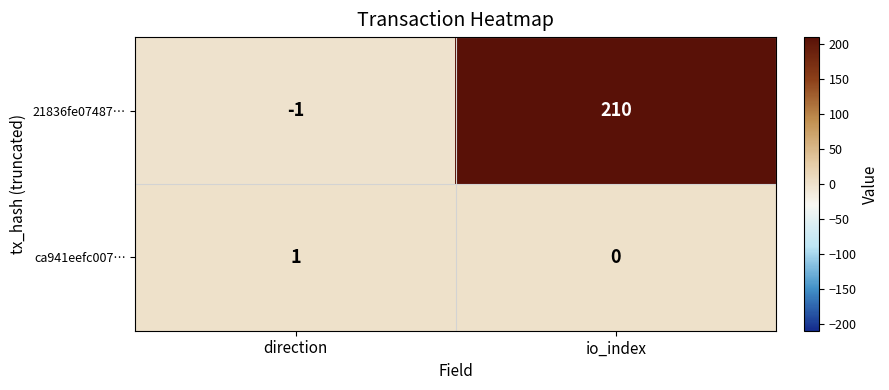

List the series in order of their overall mean, highest first.

21836fe07487…, ca941eefc007…